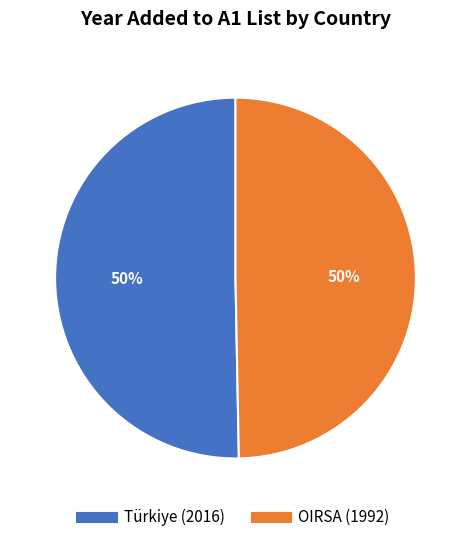

Approximately how many times larger is the value at OIRSA compared to Türkiye?

1.0